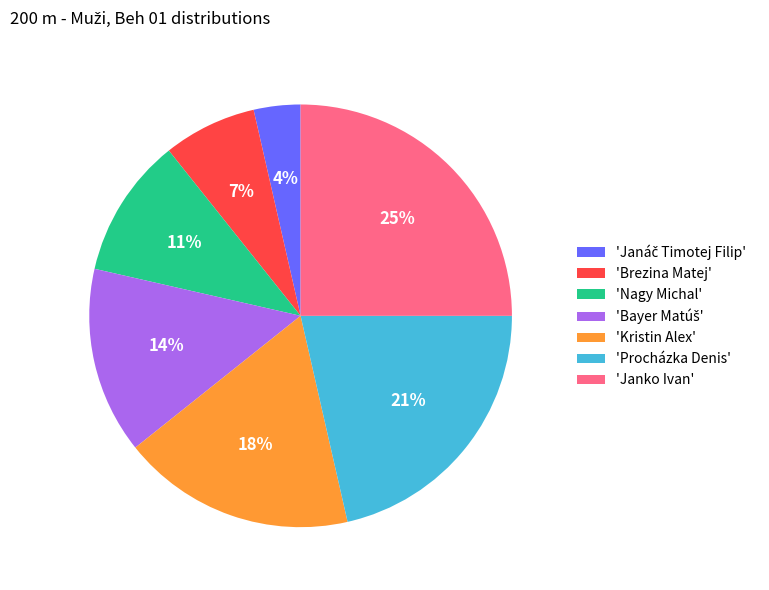

To the nearest percent, what is the difference between the 'Procházka Denis' and 'Brezina Matej' slice percentages?

14%